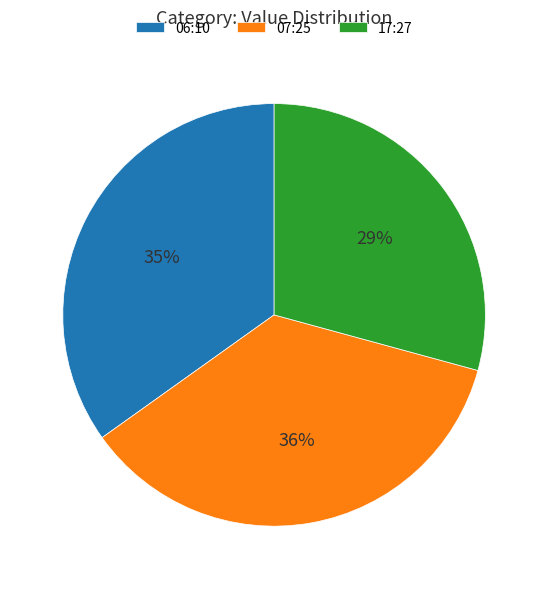

To the nearest percent, what is the average slice percentage?

33%